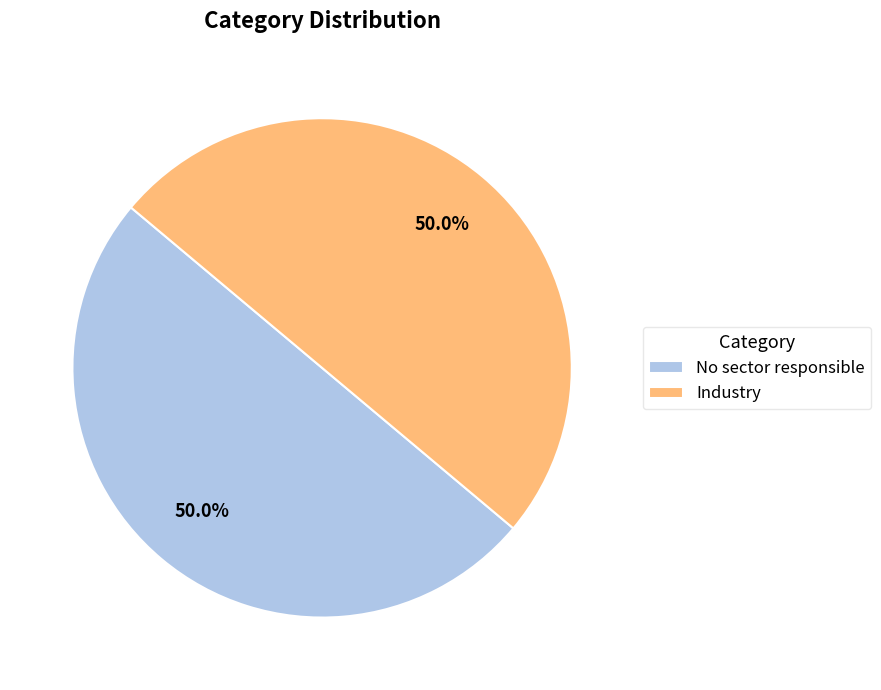

Approximately how many times larger is the value at Industry compared to No sector responsible?

1.0